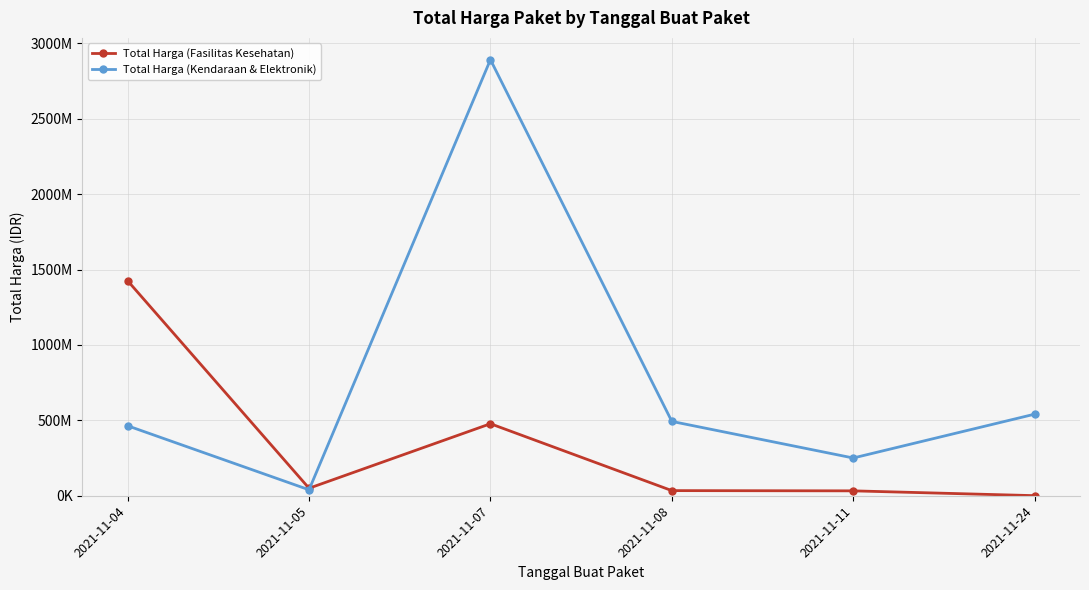

What is the average value of the Total Harga (Kendaraan & Elektronik) series?

779997517